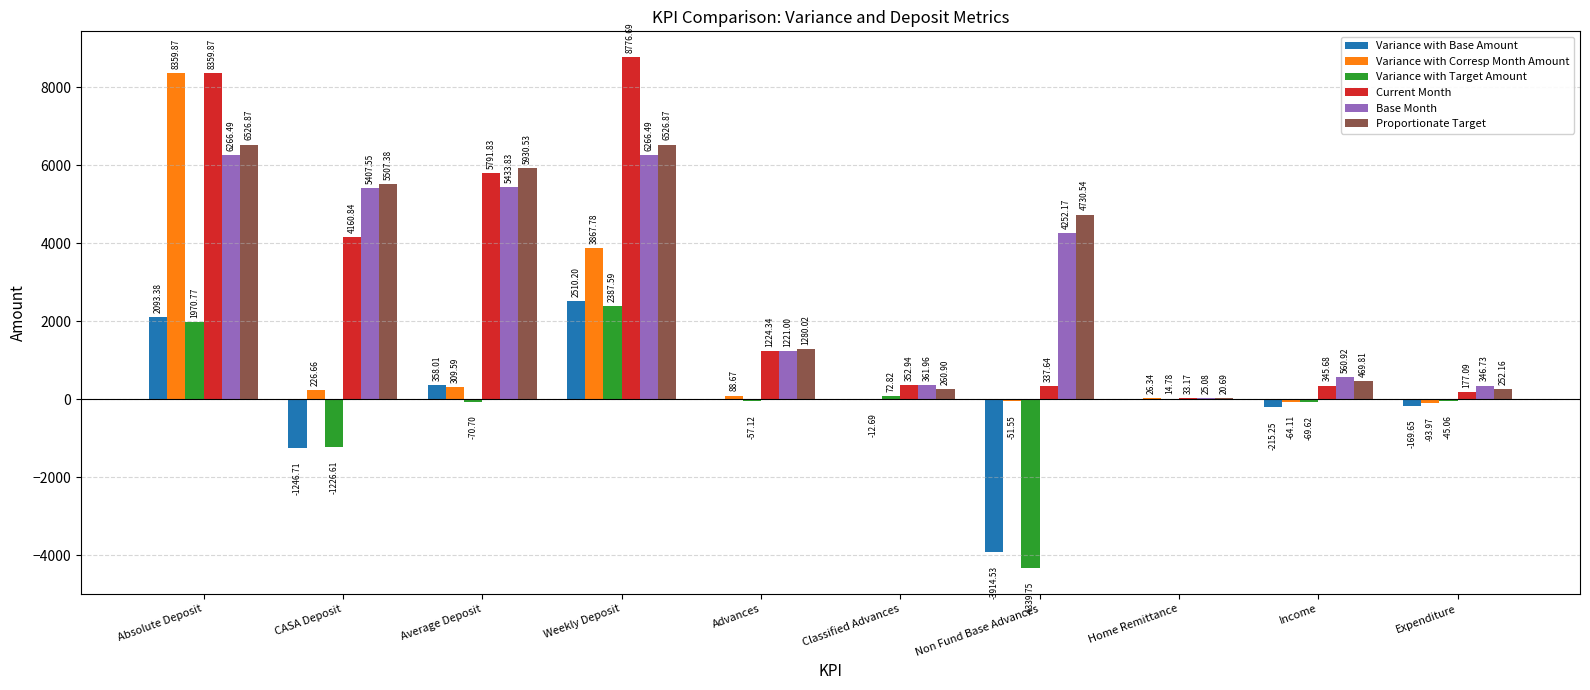

What is the sum of the Variance with Target Amount values at Classified Advances and Absolute Deposit?

2043.6